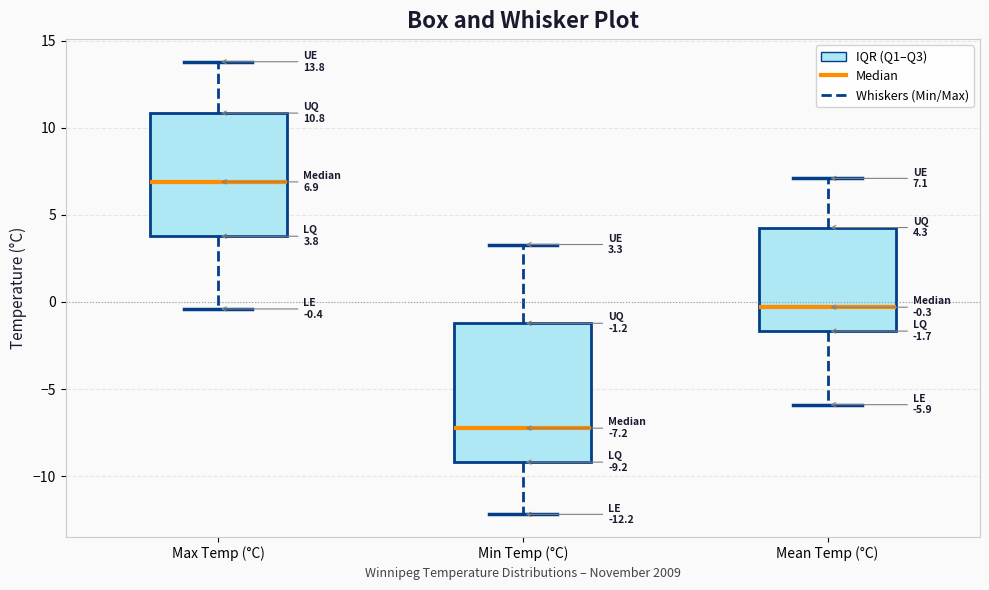

Which box's median line is the lowest?

Min Temp (°C)